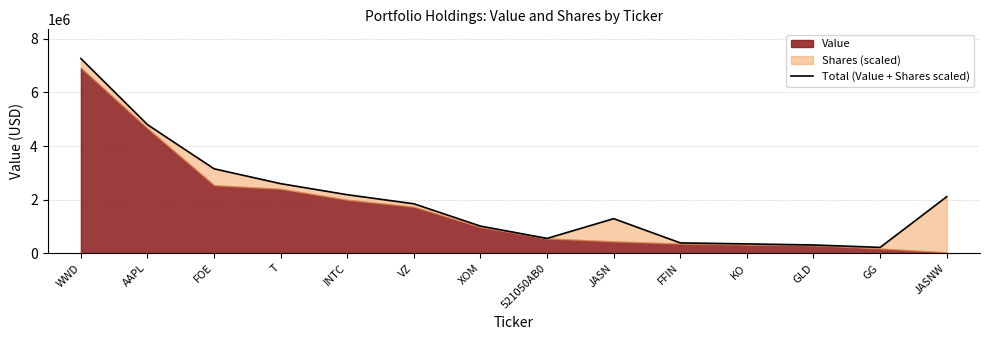

What is the difference between the values at XOM and FFIN?

625819.4